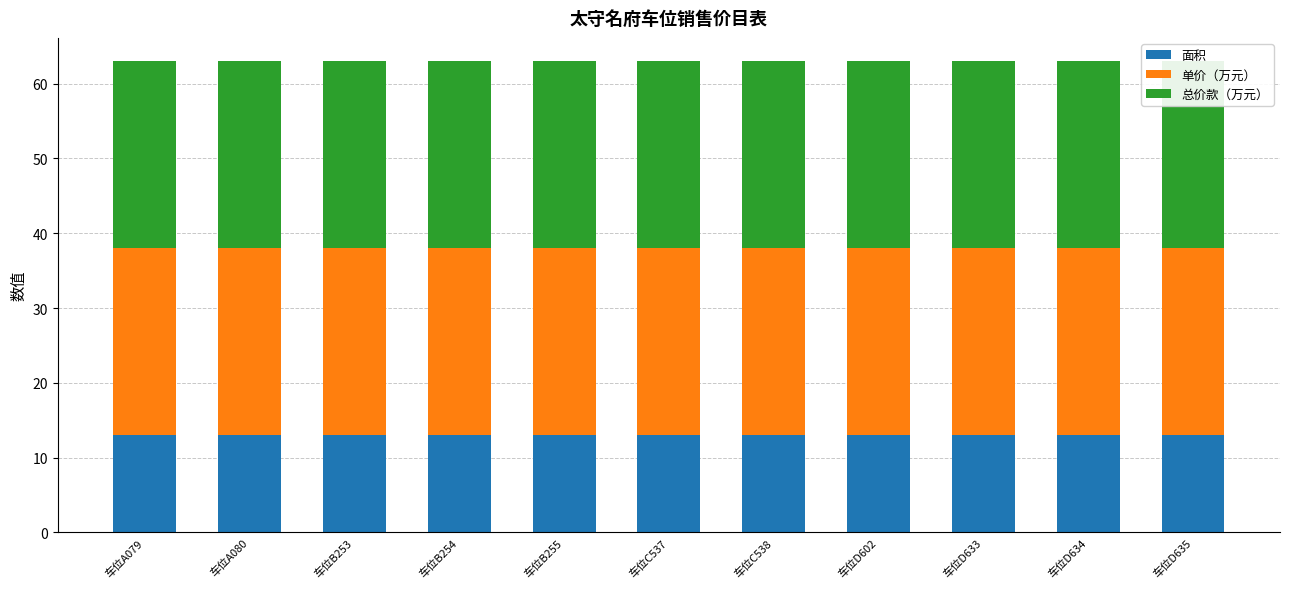

Which label corresponds to the largest value in the chart?

车位A079